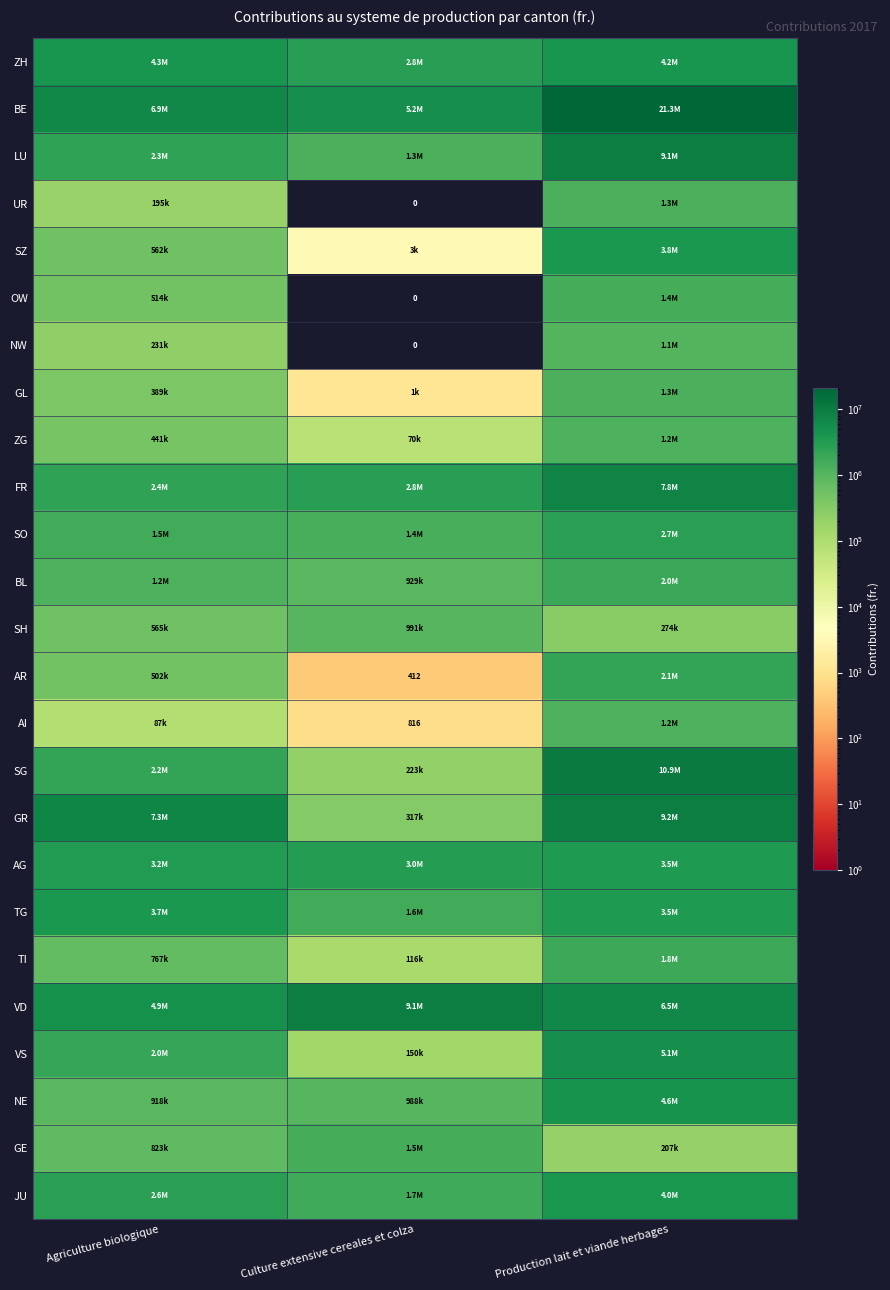

Rank the series by their maximum value, from highest to lowest.

BE, SG, GR, LU, VD, FR, VS, NE, ZH, JU, SZ, TG, AG, SO, AR, BL, TI, GE, OW, GL, UR, AI, ZG, NW, SH